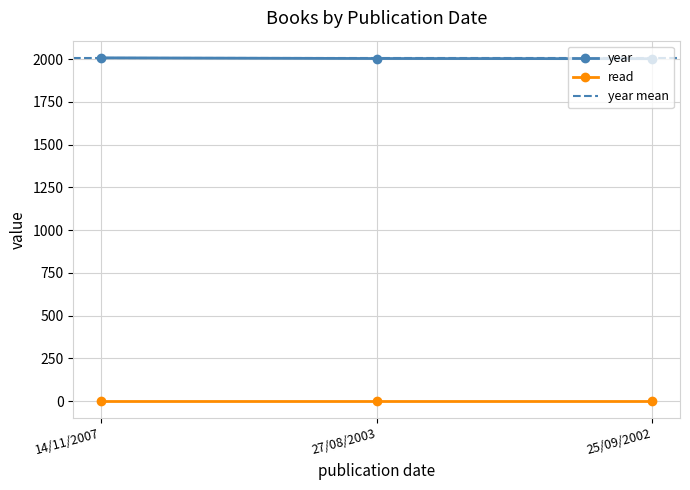

Reading left to right, transcribe all the data shown in this chart.

14/11/2007=2007	27/08/2003=2003	25/09/2002=2002